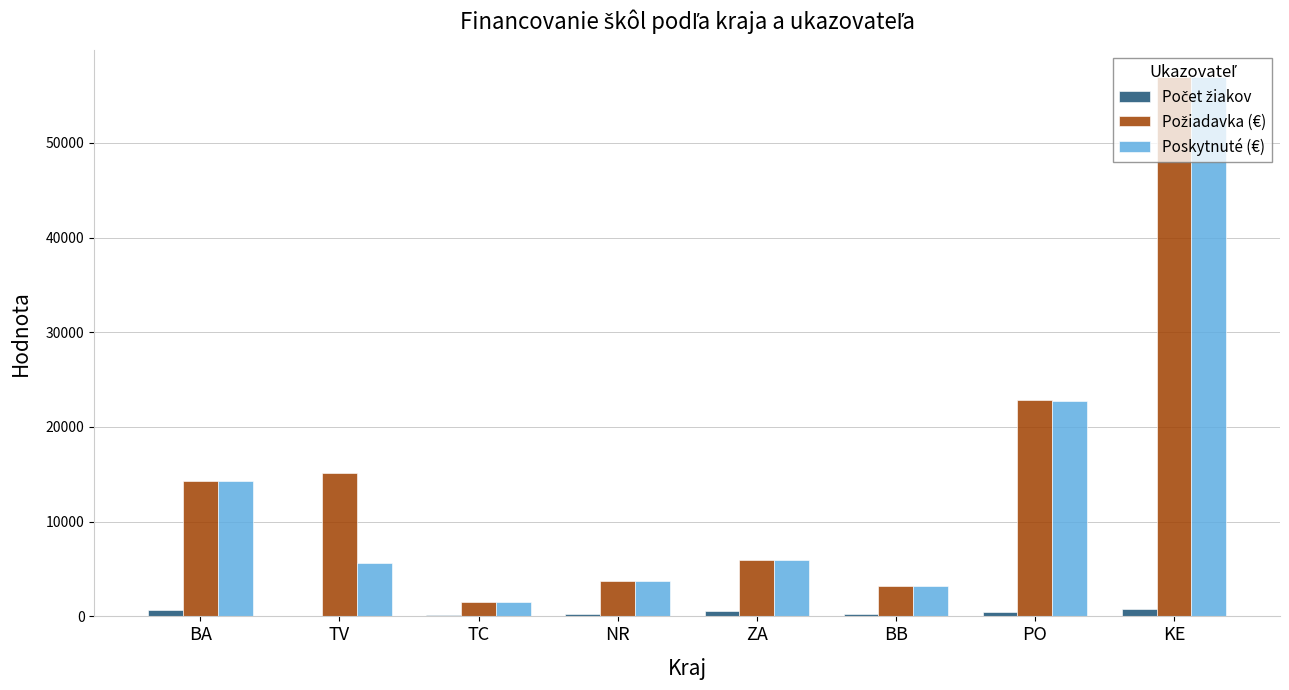

At which label does Poskytnuté (€) reach its peak?

KE